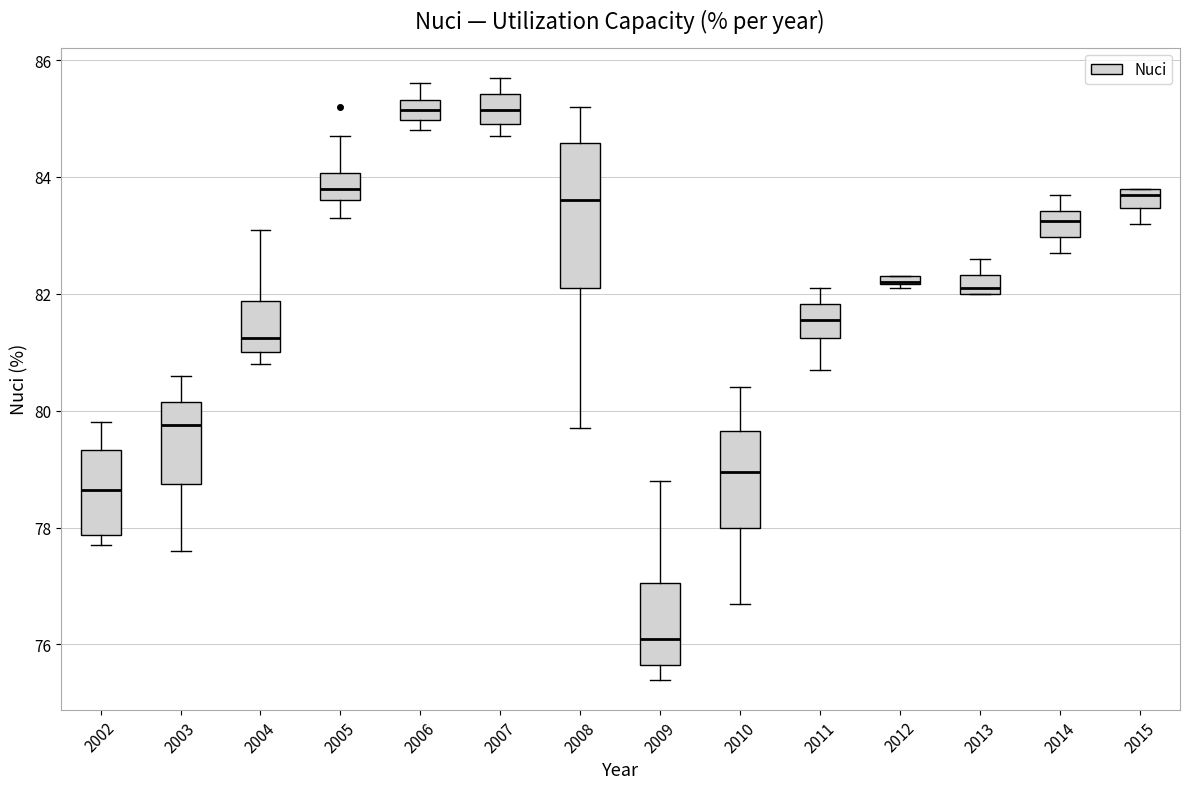

Which box is the tallest, from its lower edge to its upper edge?

2008